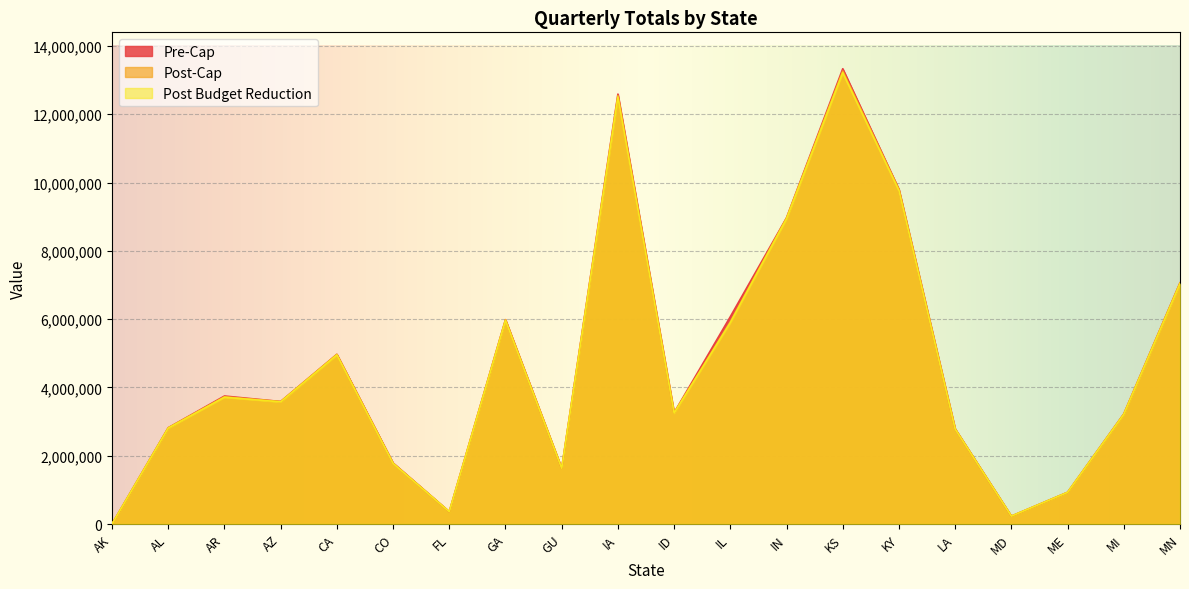

What are all the series names shown in the legend?

Pre-Cap, Post-Cap, Post Budget Reduction